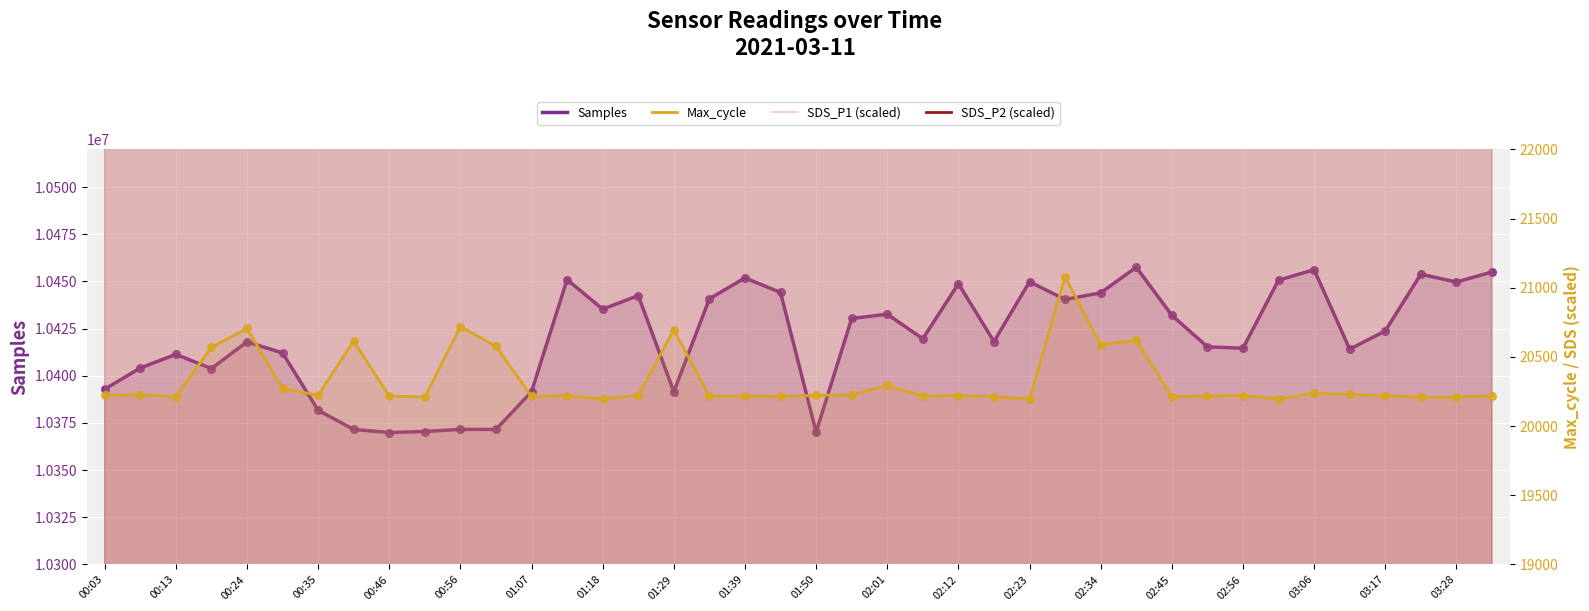

What is the total value across all series at 03:28?

10520905